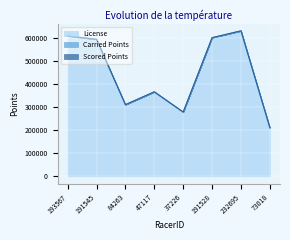

Is it true that Scored Points equals 93.8 at 191528?

False